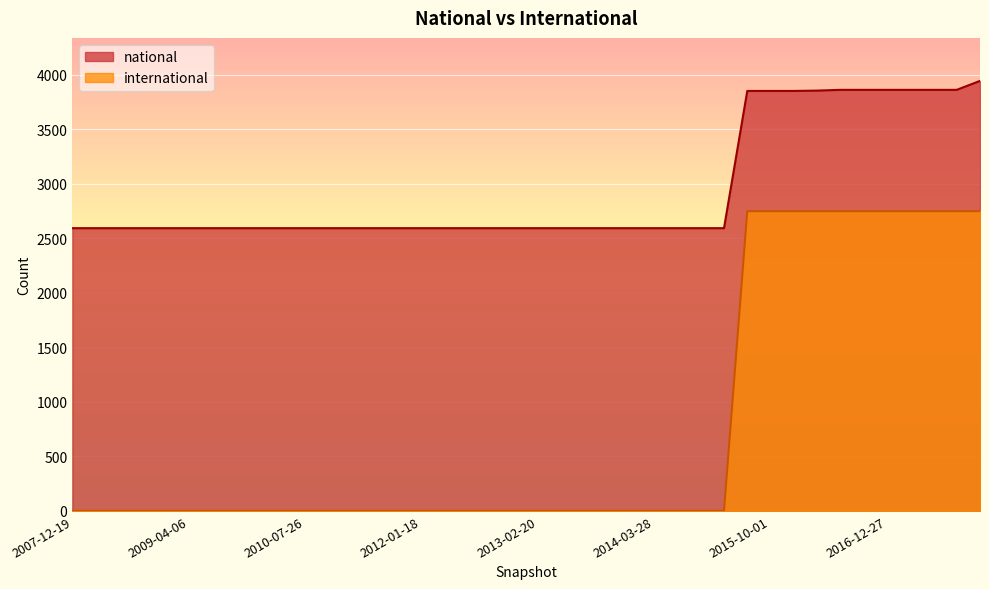

At which label does national reach its minimum?

2007-12-19